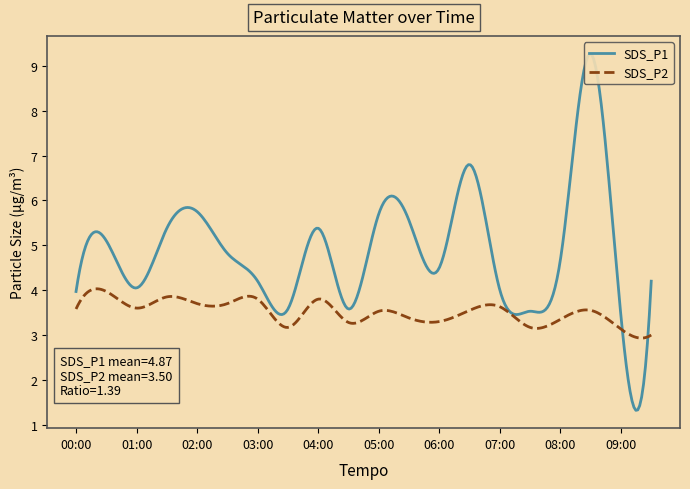

What value does the SDS_P1 series have at 04:00?

5.4